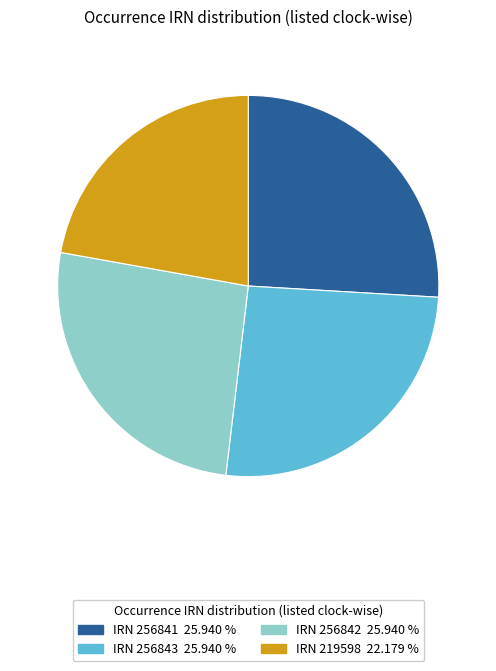

Is there any slice that represents more than half of the pie?

No